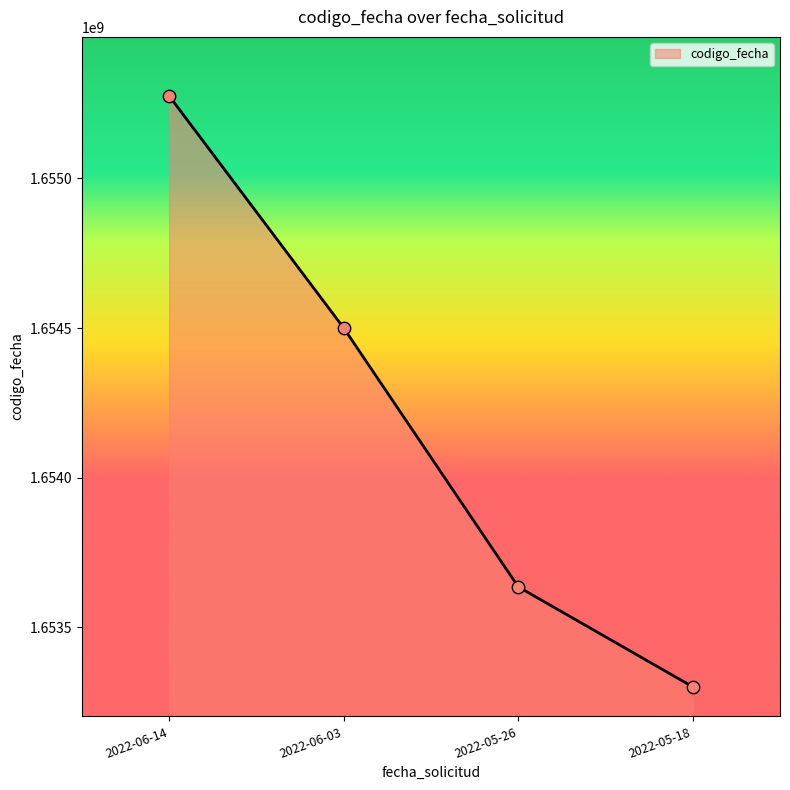

What is the change in value from 2022-06-03 to 2022-05-18?

-1199574